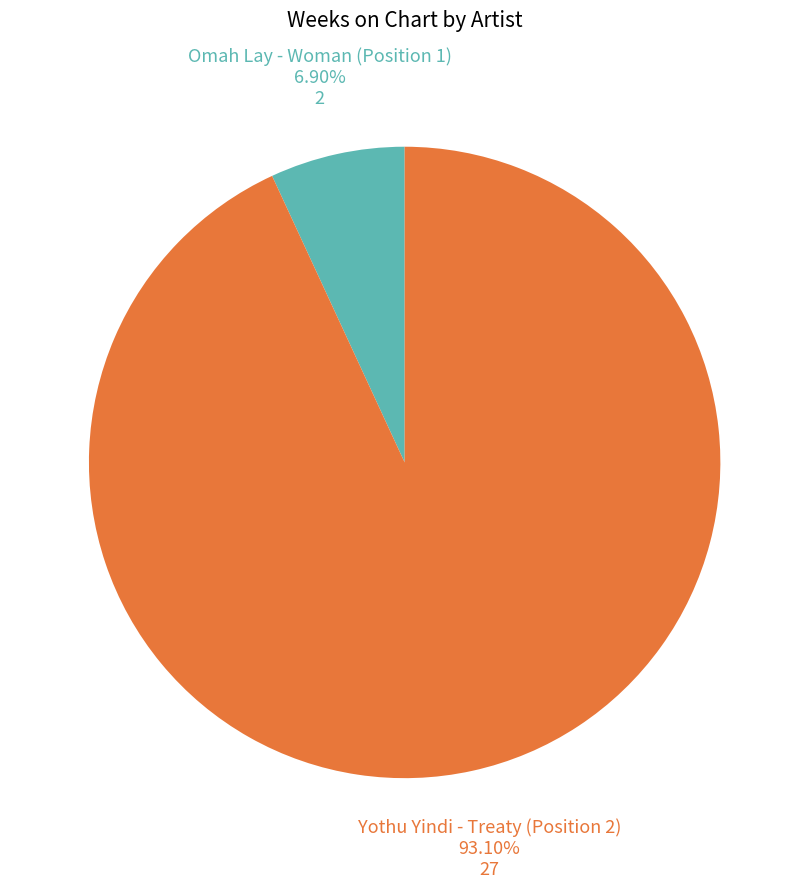

Does any single category account for the majority?

Yes